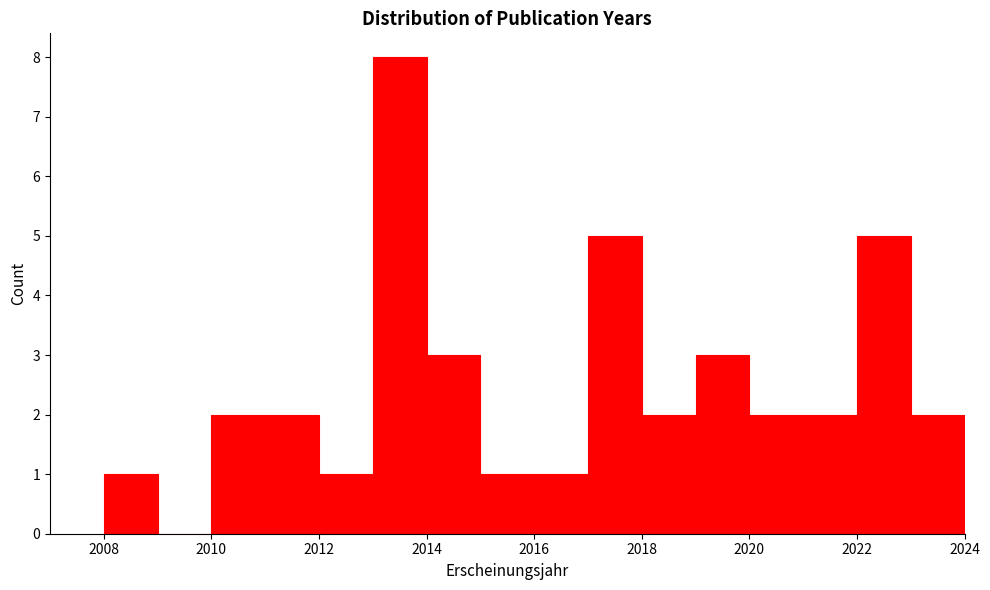

How tall is the bar that spans 2011 to 2012 on the x-axis? The values are not printed on the chart, so give them approximately, as read against the axis.

2